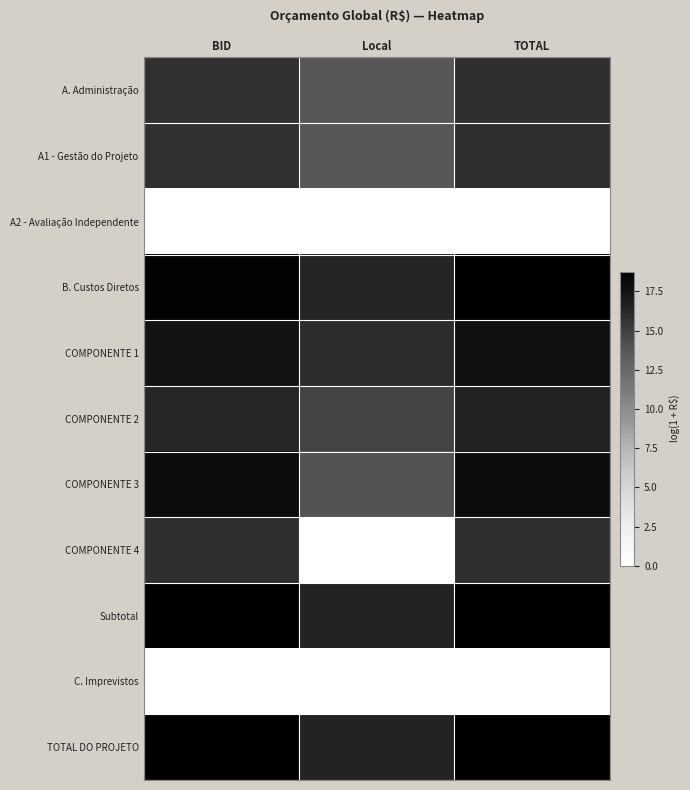

Reading left to right, extract all data points from this chart.

A. Administração: BID=15.8	Local=13.7	TOTAL=15.9
A1 - Gestão do Projeto: BID=15.8	Local=13.7	TOTAL=15.9
A2 - Avaliação Independente: BID=0.0	Local=0.0	TOTAL=0.0
B. Custos Diretos: BID=18.6	Local=16.4	TOTAL=18.7
COMPONENTE 1: BID=17.4	Local=16.0	TOTAL=17.7
COMPONENTE 2: BID=16.3	Local=14.8	TOTAL=16.5
COMPONENTE 3: BID=17.9	Local=13.9	TOTAL=18.0
COMPONENTE 4: BID=15.9	Local=0.0	TOTAL=15.9
Subtotal: BID=18.7	Local=16.4	TOTAL=18.8
C. Imprevistos: BID=0.0	Local=0.0	TOTAL=0.0
TOTAL DO PROJETO: BID=18.7	Local=16.4	TOTAL=18.8